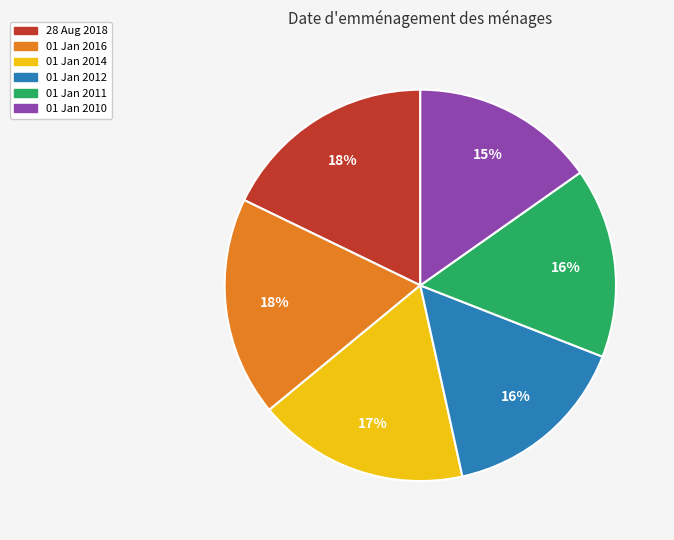

How many segments does this pie chart have?

6